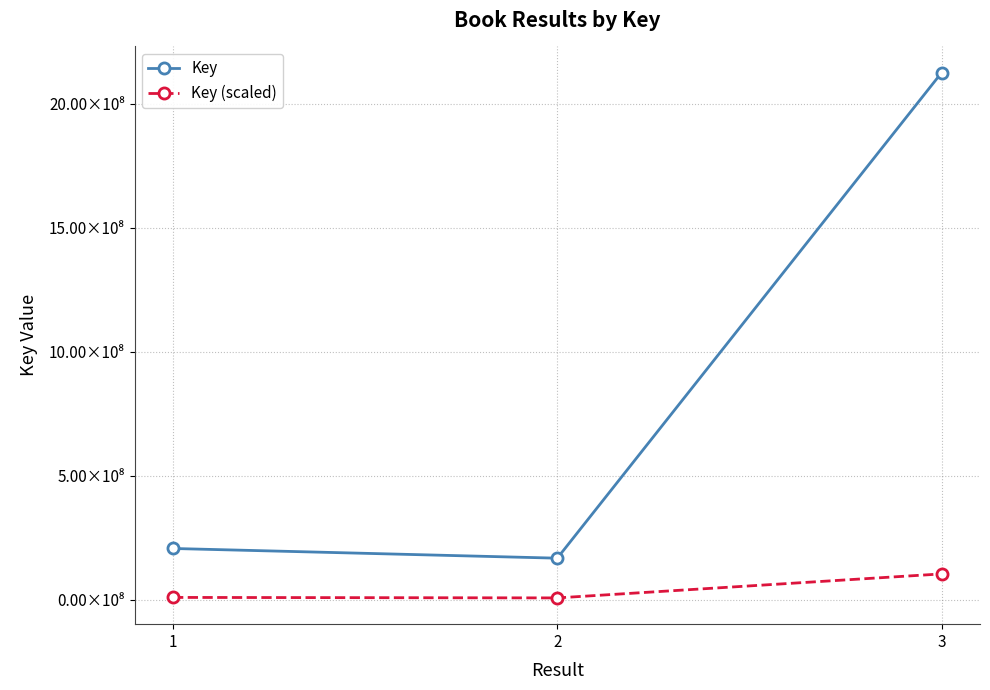

Rank the series by their average value, from highest to lowest.

Key, Key (scaled)